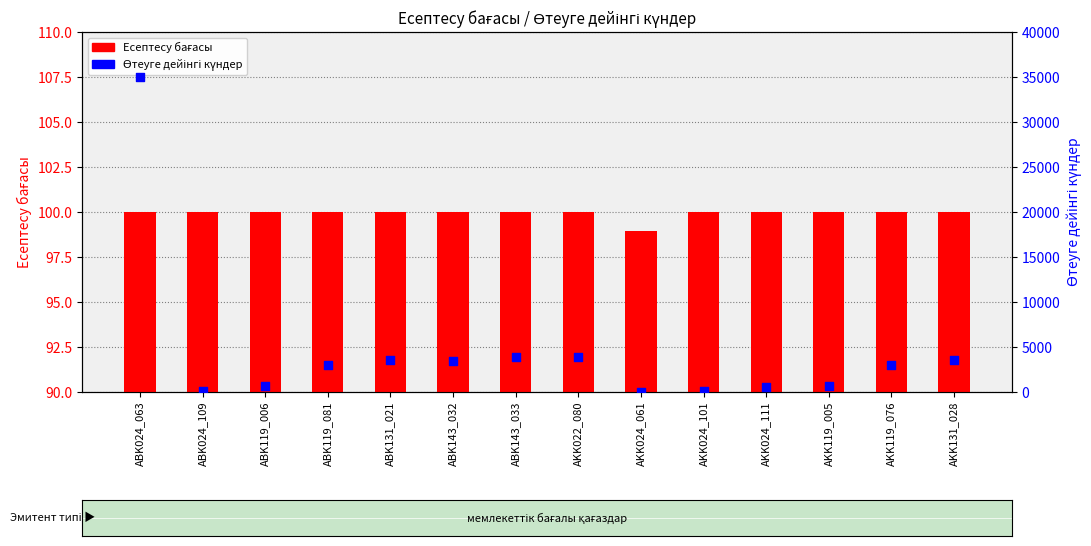

Is the value of Есептесу бағасы at ABK131_021 greater than the value of Өтеуге дейінгі күндер at AKK022_080?

No